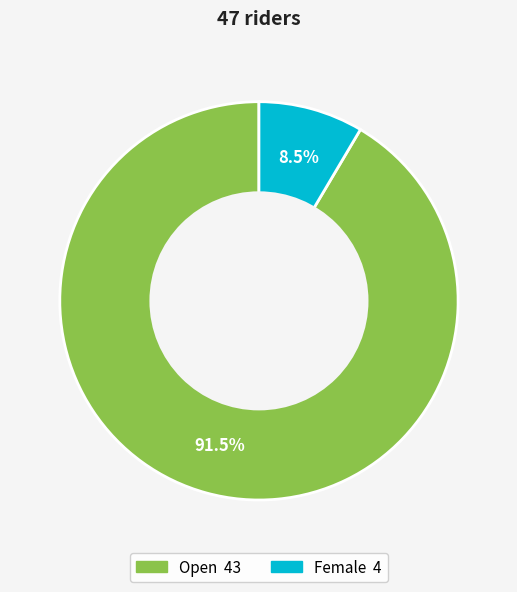

Which category has the smallest portion of the pie?

Female